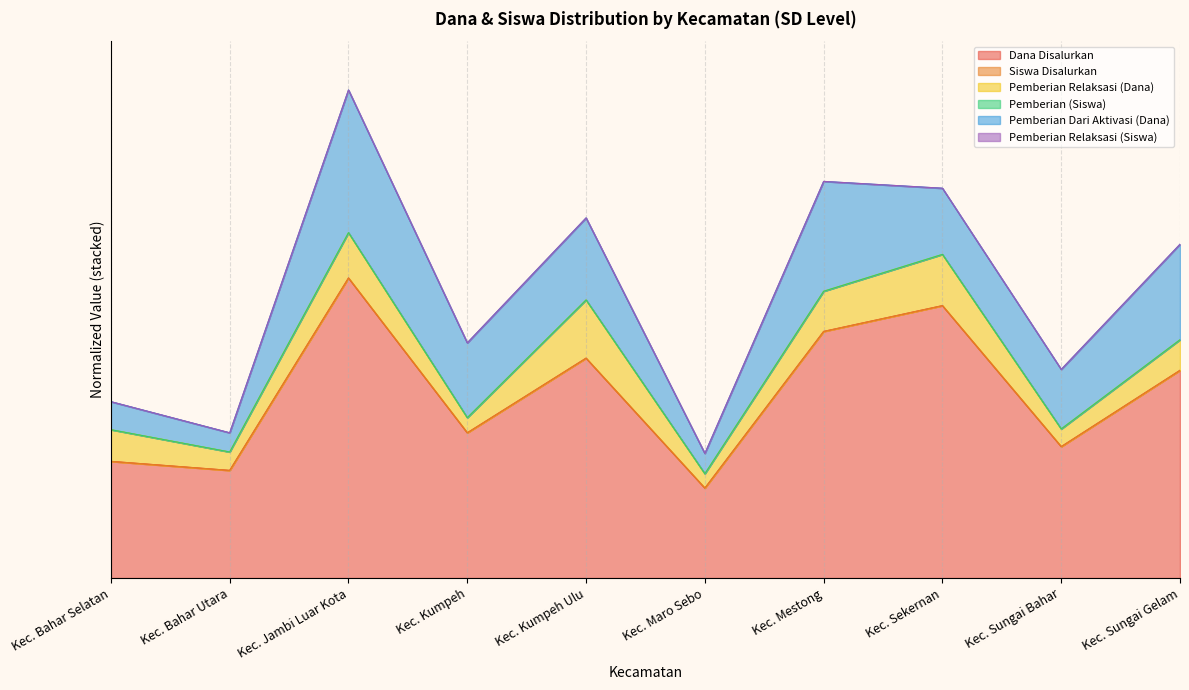

What is the difference between the second highest and minimum values in the Pemberian (Siswa) series?

0.6